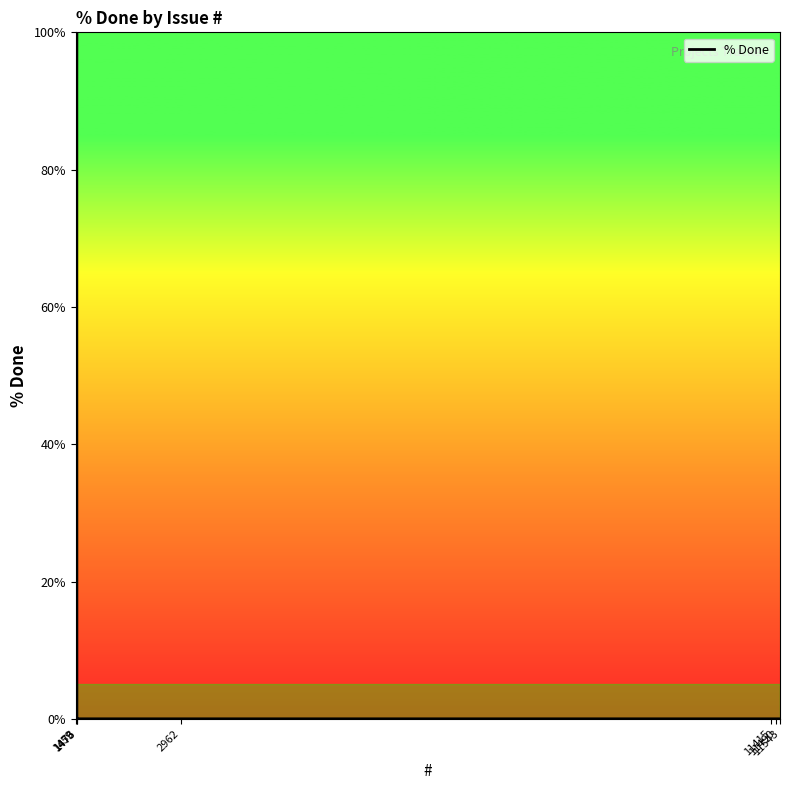

What is the value of the 18th point from the left?

10